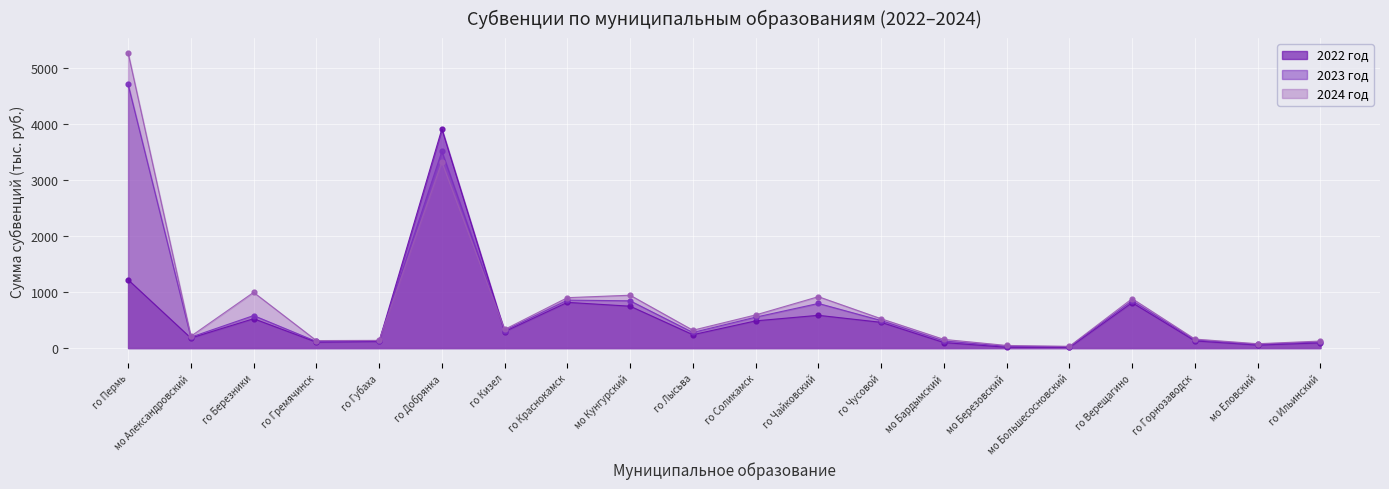

Which series has the widest spread of Y values?

2024 год